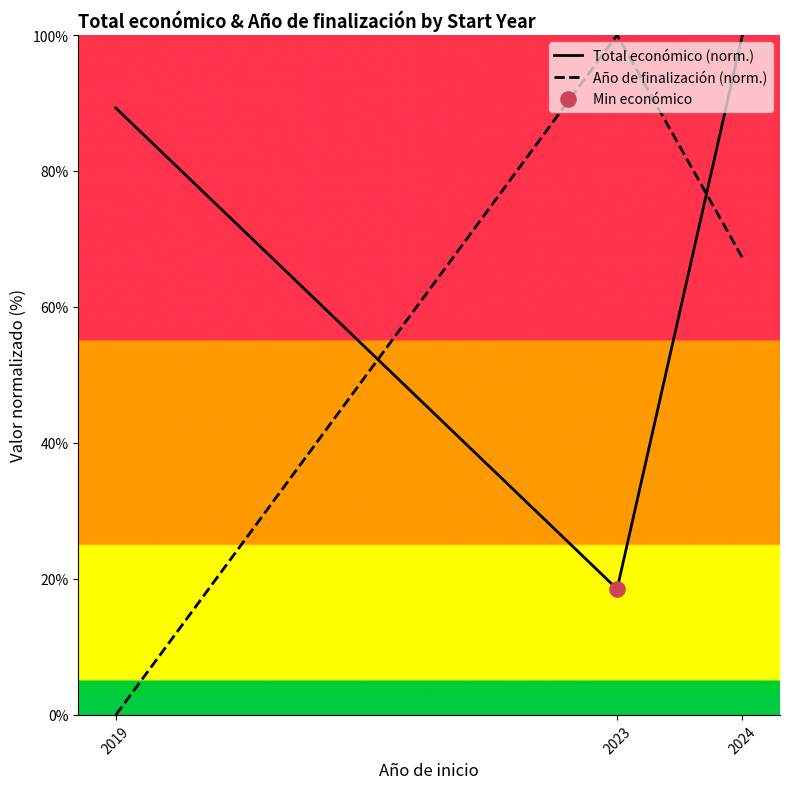

Is the value of Año de finalización (norm.) at 2023 greater than the value of Total económico (norm.) at 2024?

No